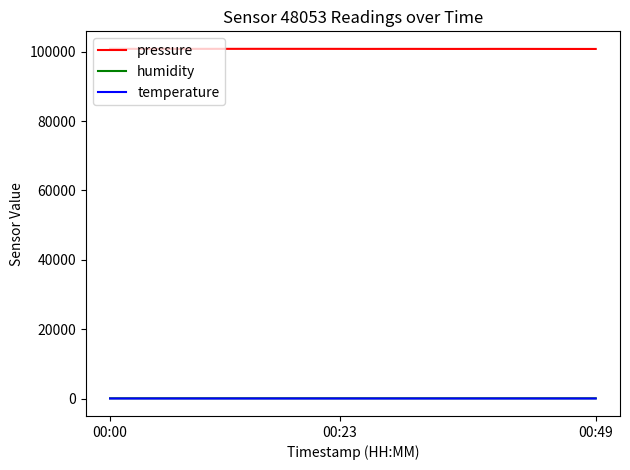

What are all the series names shown in the legend?

pressure, humidity, temperature